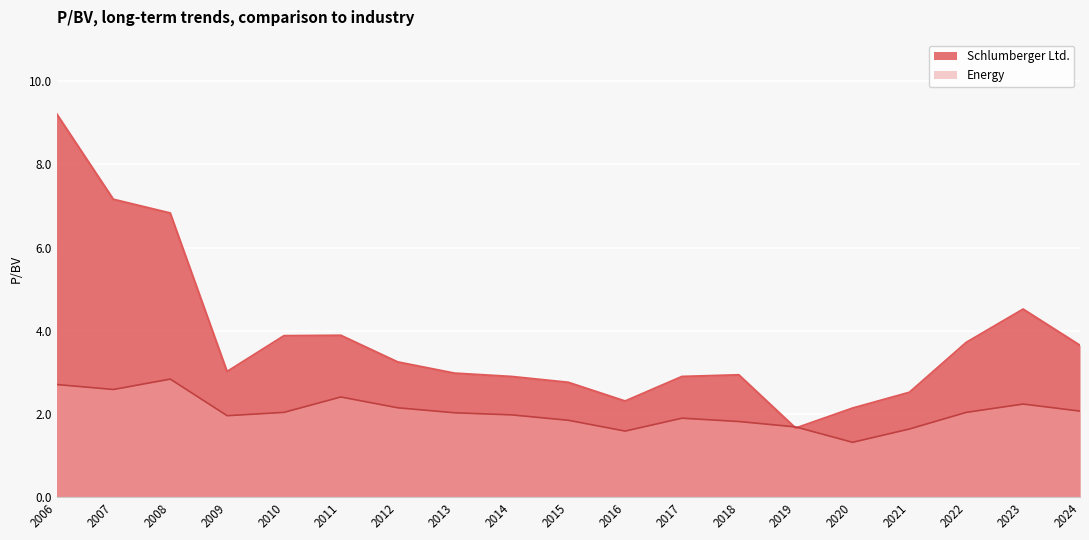

Which series has the largest range (max minus min)?

Schlumberger Ltd.